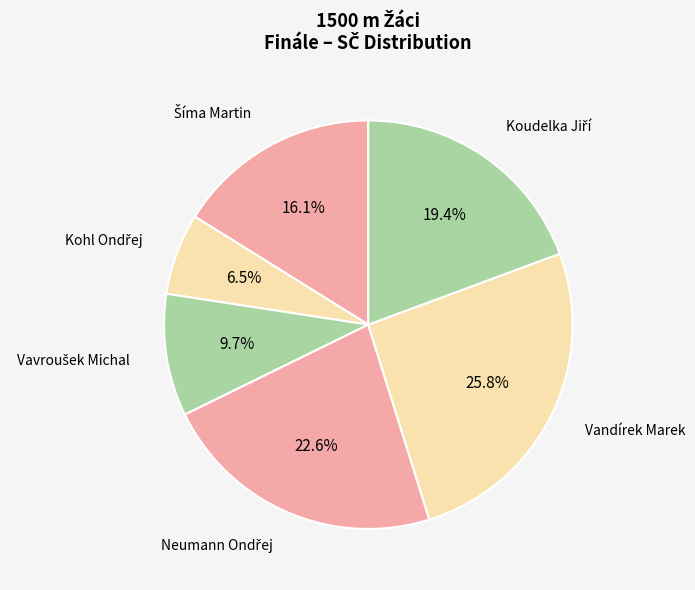

What is the largest slice in the pie chart?

Vandírek Marek